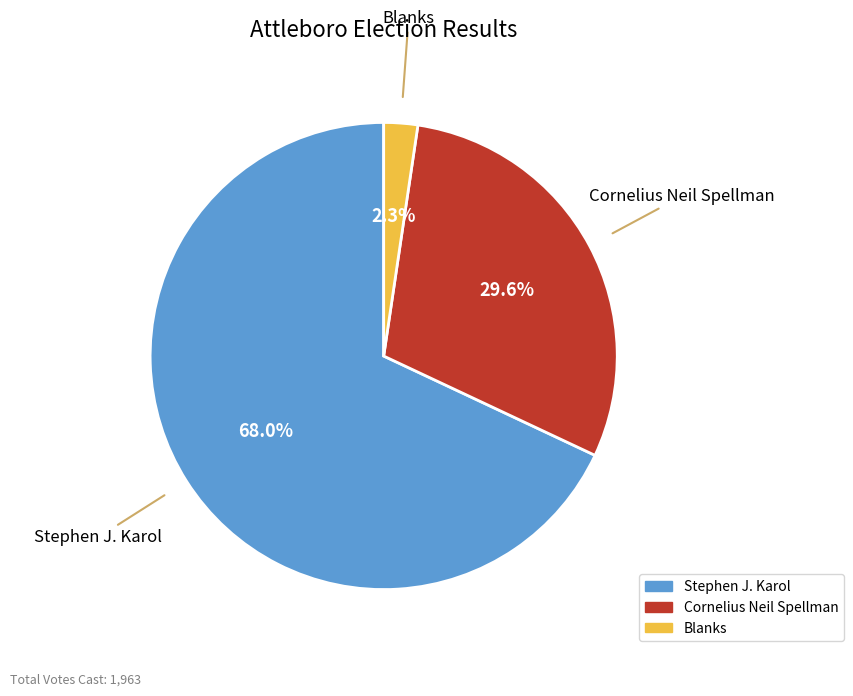

To the nearest percent, what is the average slice percentage?

33%